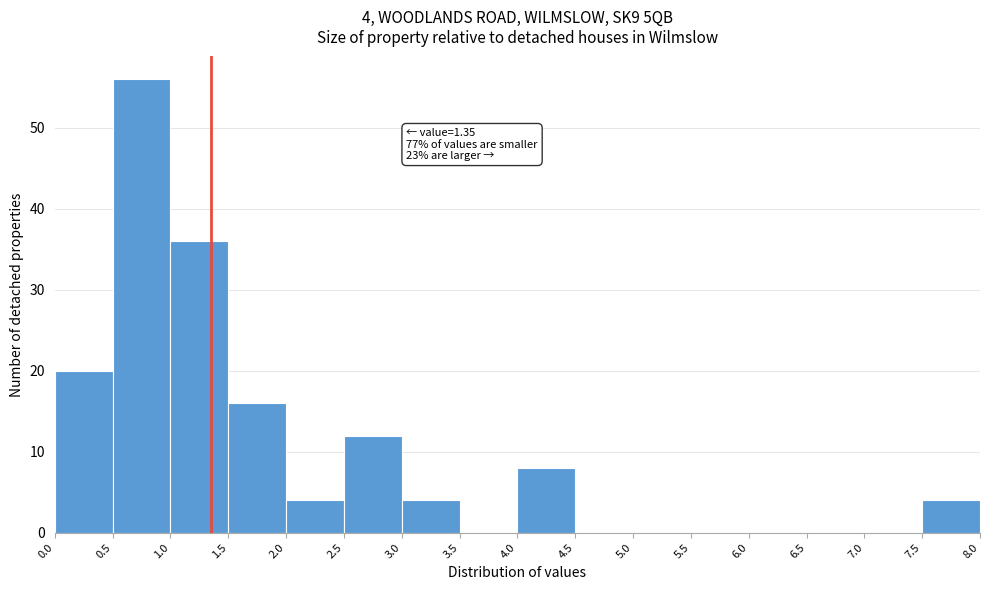

Which range on the x-axis has the tallest bar?

0.5 to 1.0